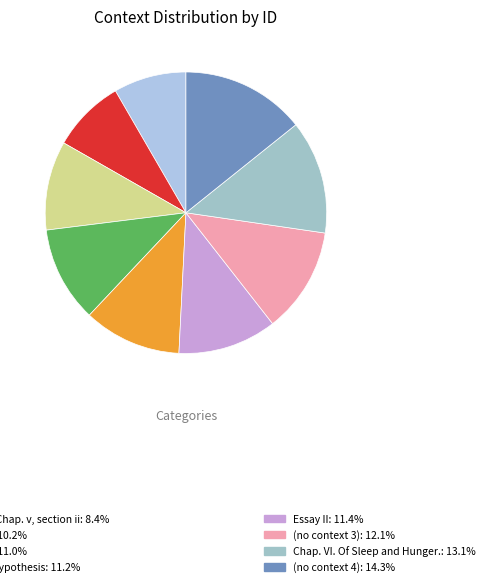

How many slices are in this pie chart?

9